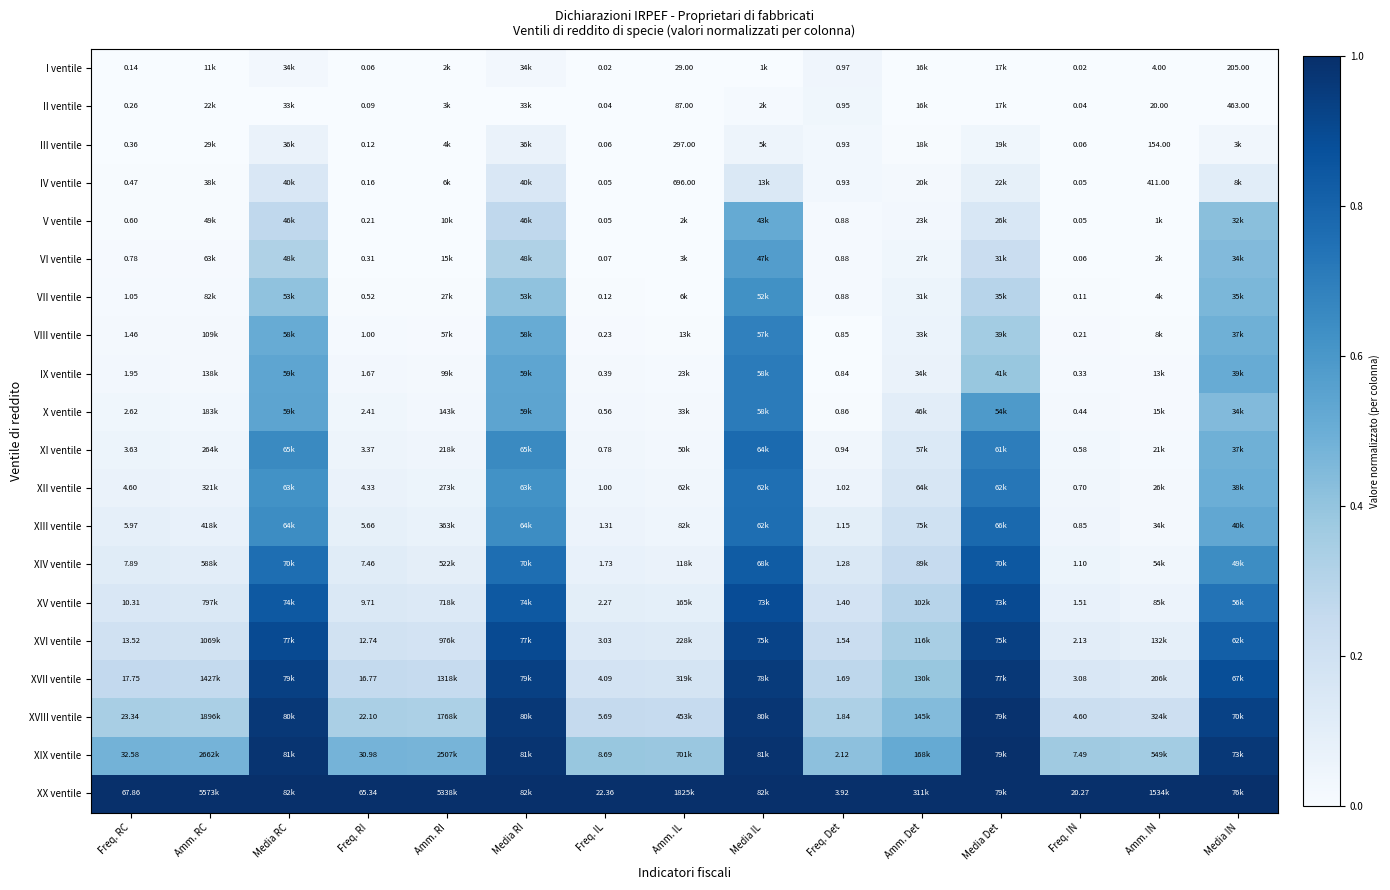

Is the value of V ventile at Freq. IN greater than the value of X ventile at Freq. IL?

No